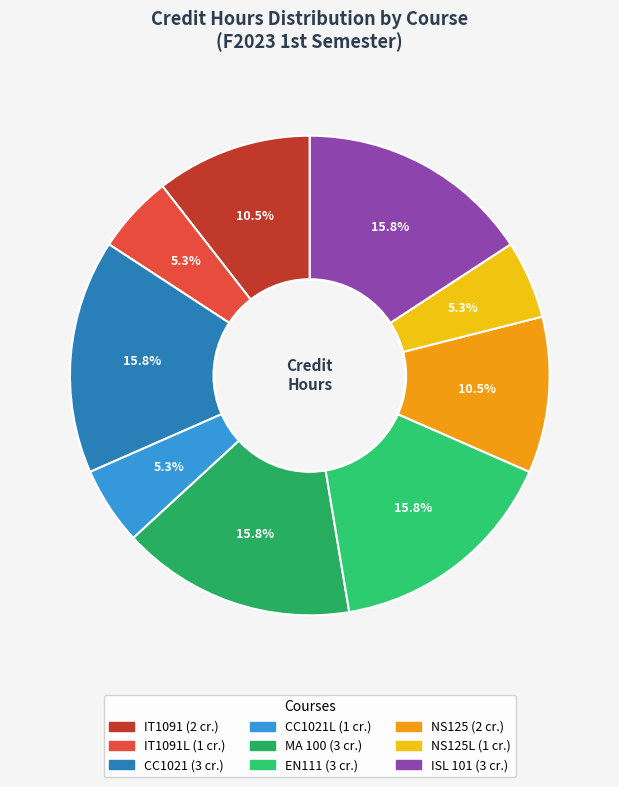

Count the number of slices in the pie.

9